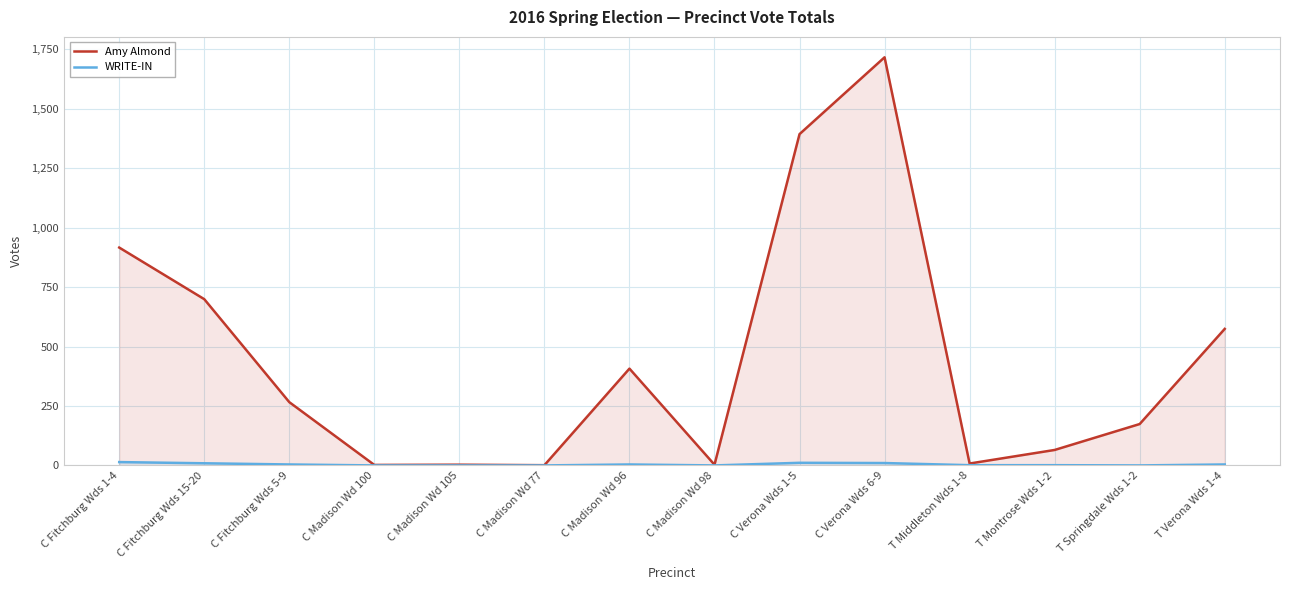

True or false: WRITE-IN and Amy Almond intersect in this chart.

False